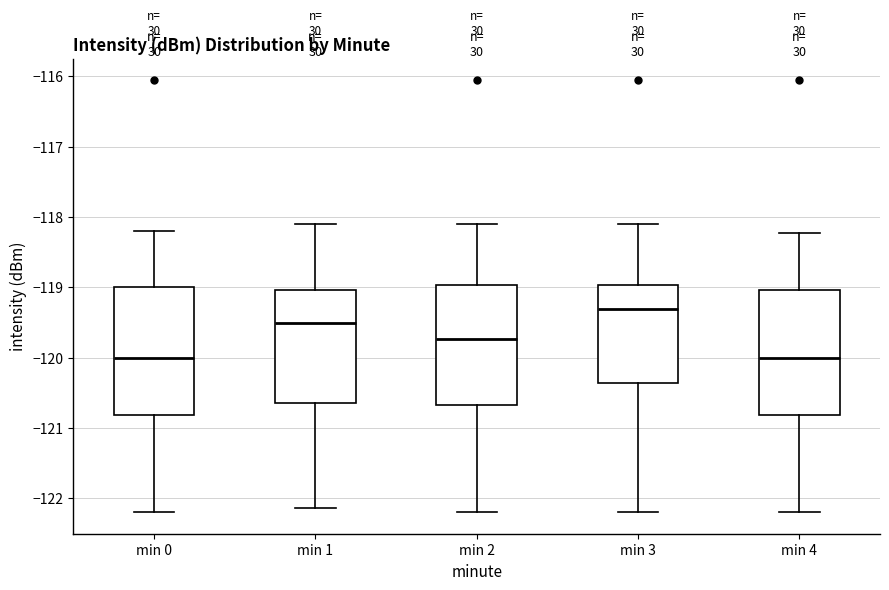

Which box has the highest median line?

min 3